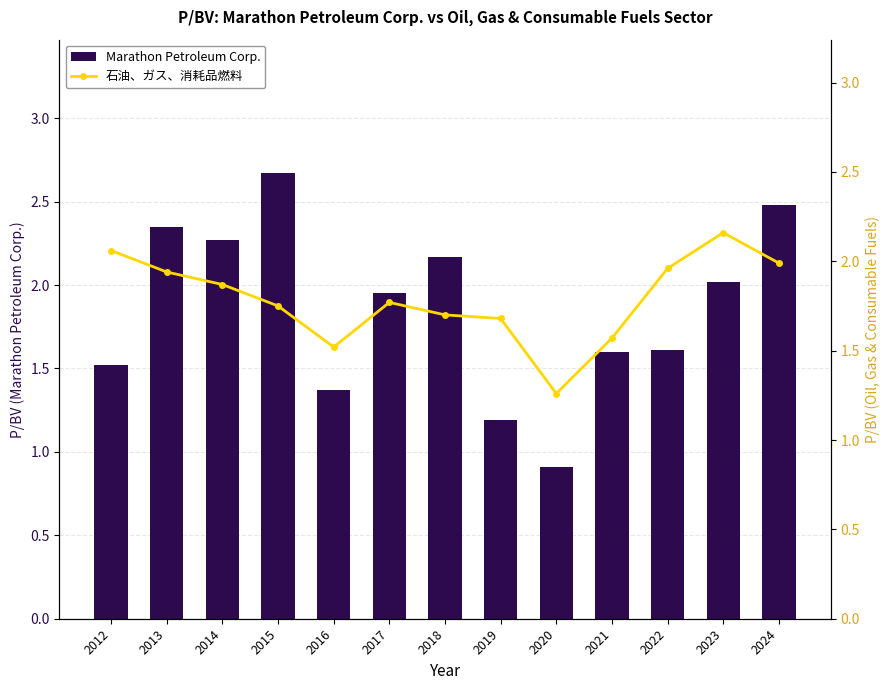

True or false: Marathon Petroleum Corp. has a value of 2.7 at 2015.

True